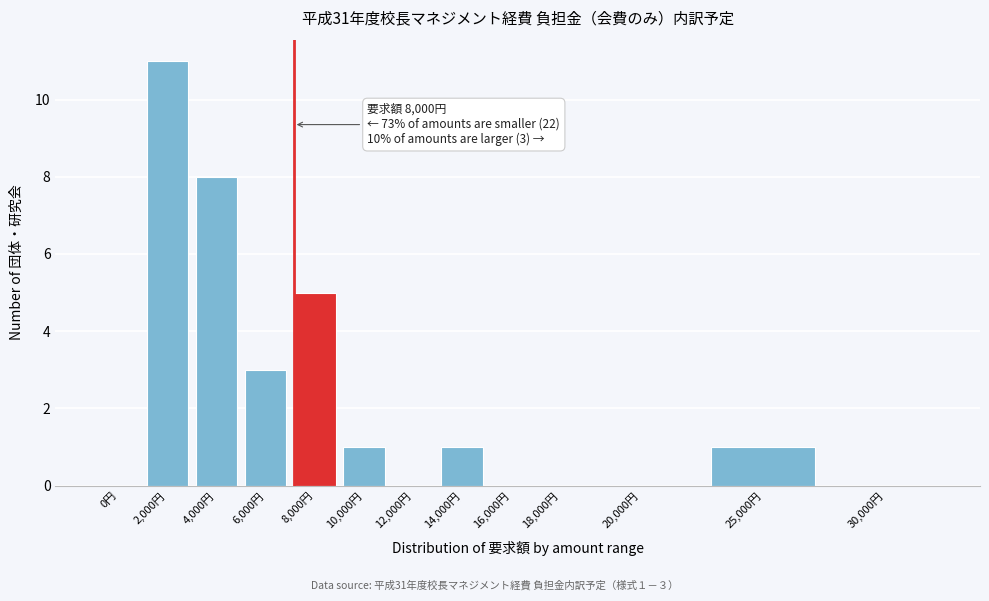

Reading right to left, what are all the values shown in this chart?

30,000円=0	25,000円=1	20,000円=0	18,000円=0	16,000円=0	14,000円=1	12,000円=0	10,000円=1	8,000円=5	6,000円=3	4,000円=8	2,000円=11	0円=0